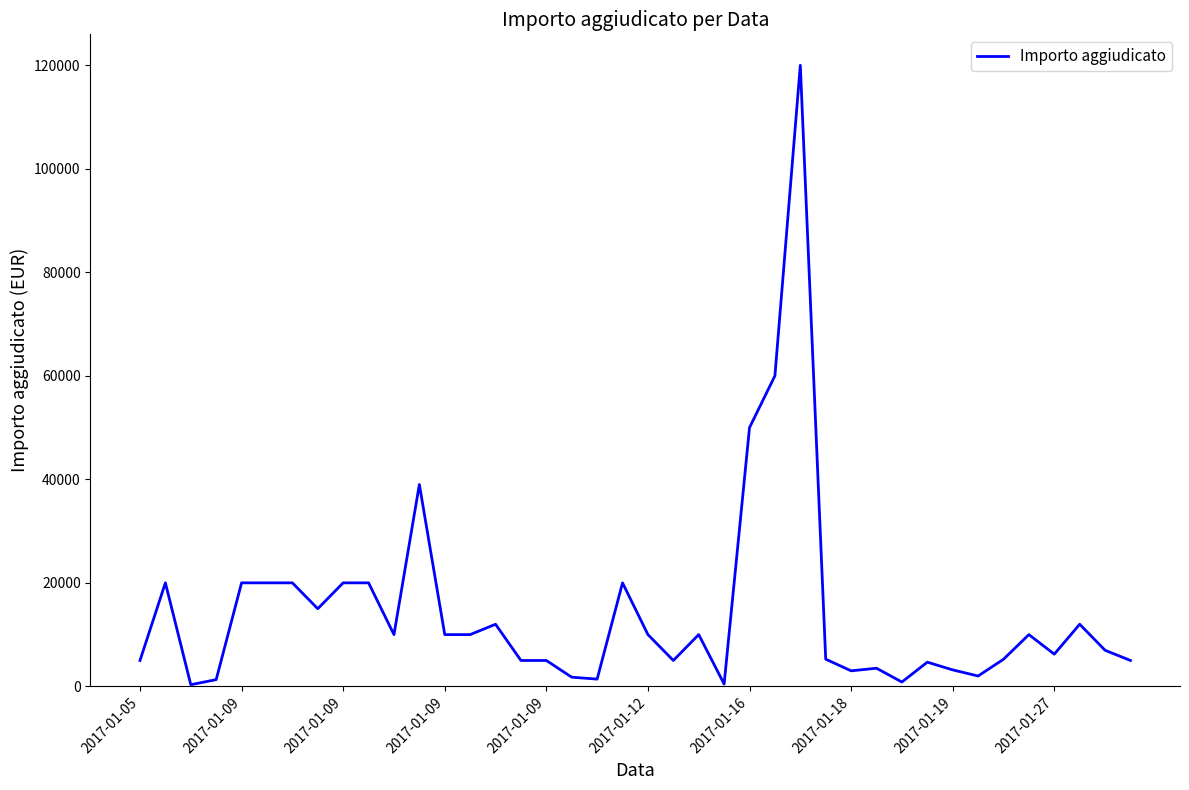

What is the difference between the maximum and minimum values?

119680.2